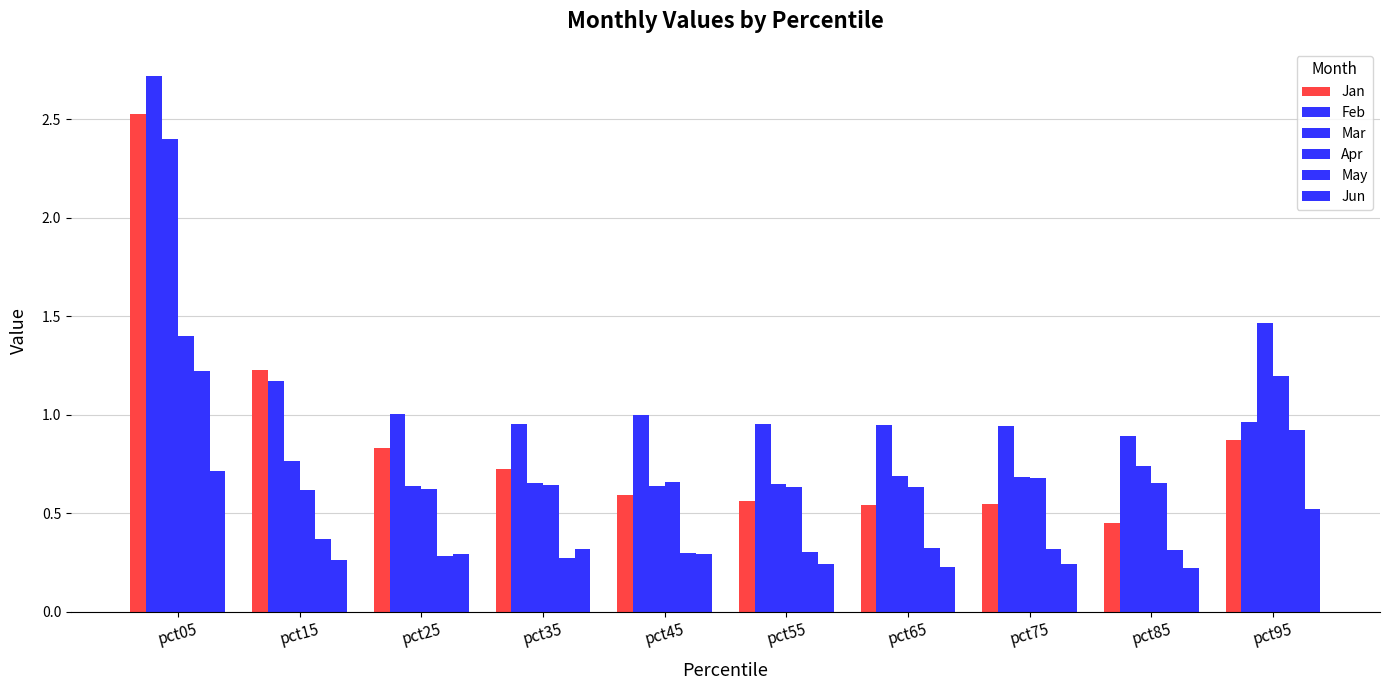

What is the value of the Apr bar at the 9th from the left?

0.7